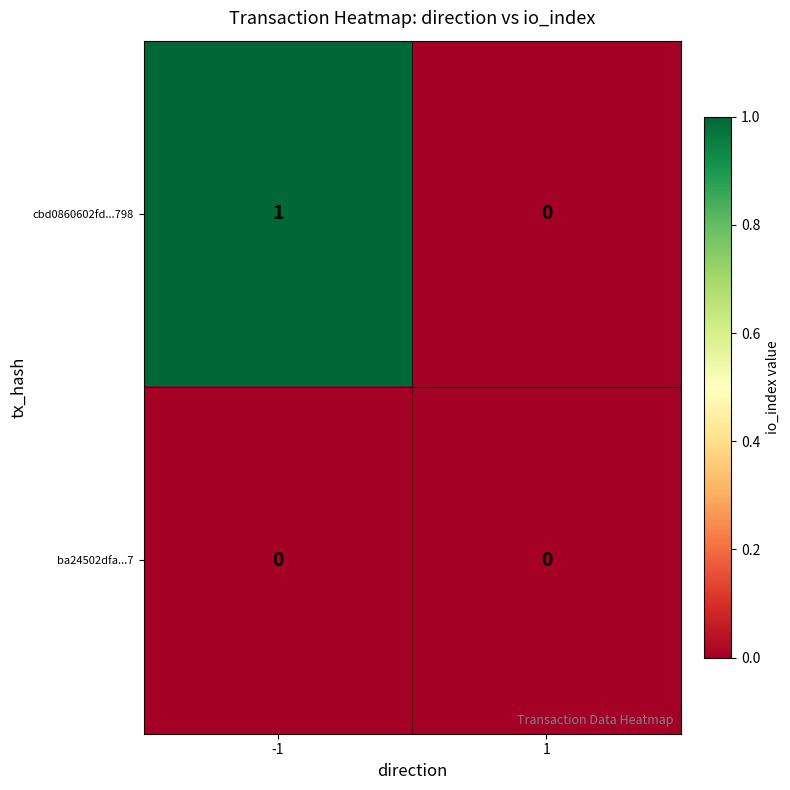

The value of cbd0860602fd...798 at 1 is 0. True or false?

True